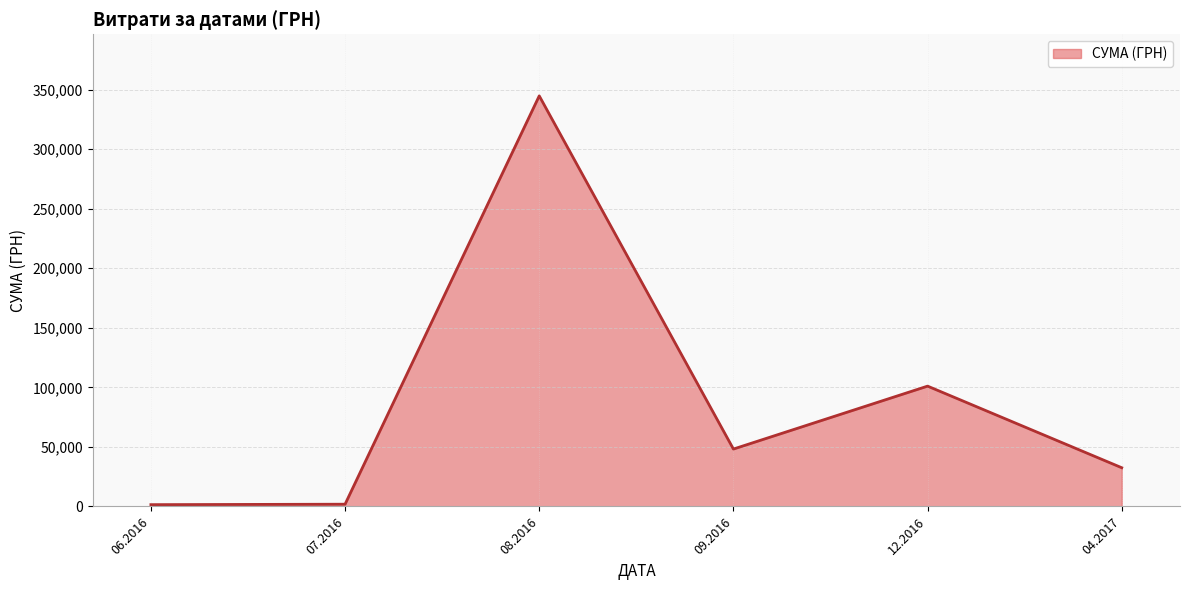

Which has a higher value, 09.2016 or 04.2017?

09.2016